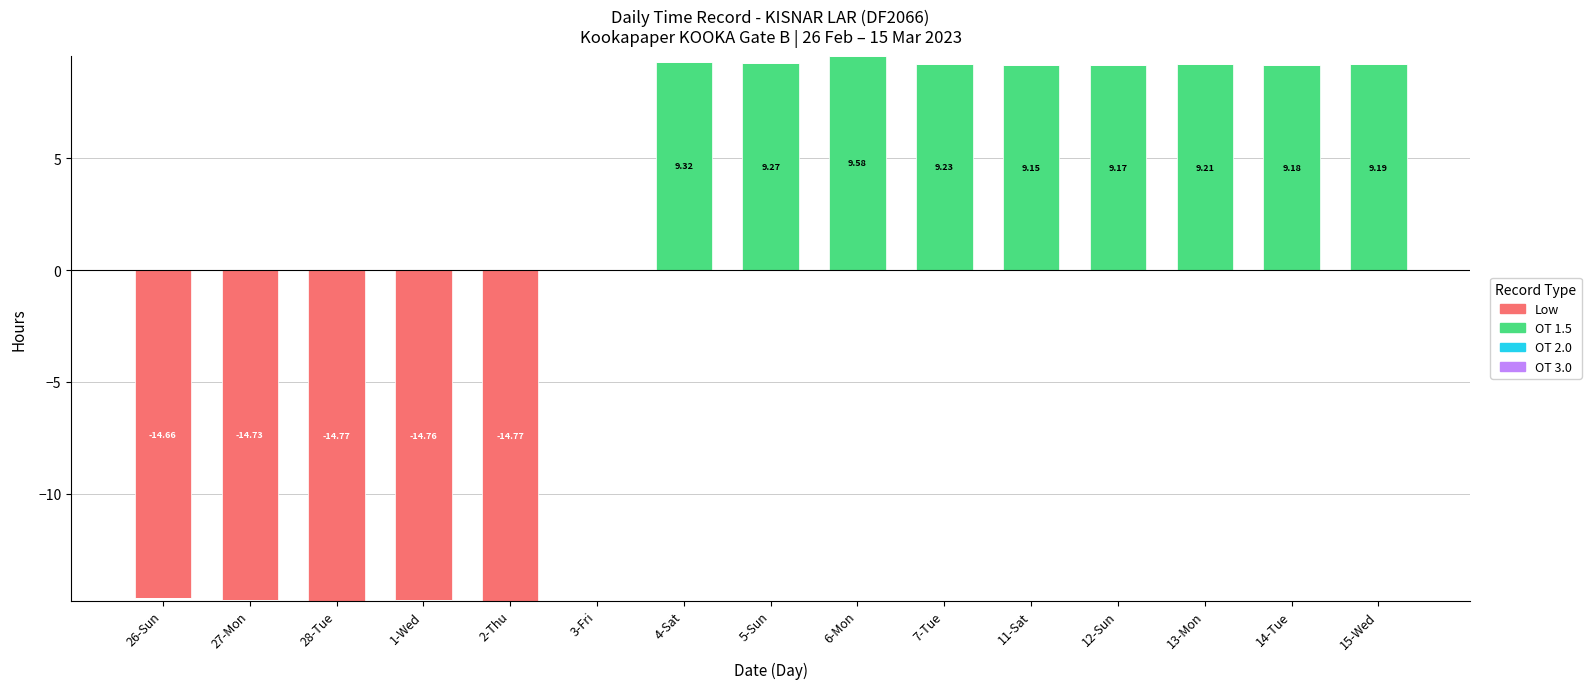

At which category does the chart reach its minimum across all series?

26-Sun